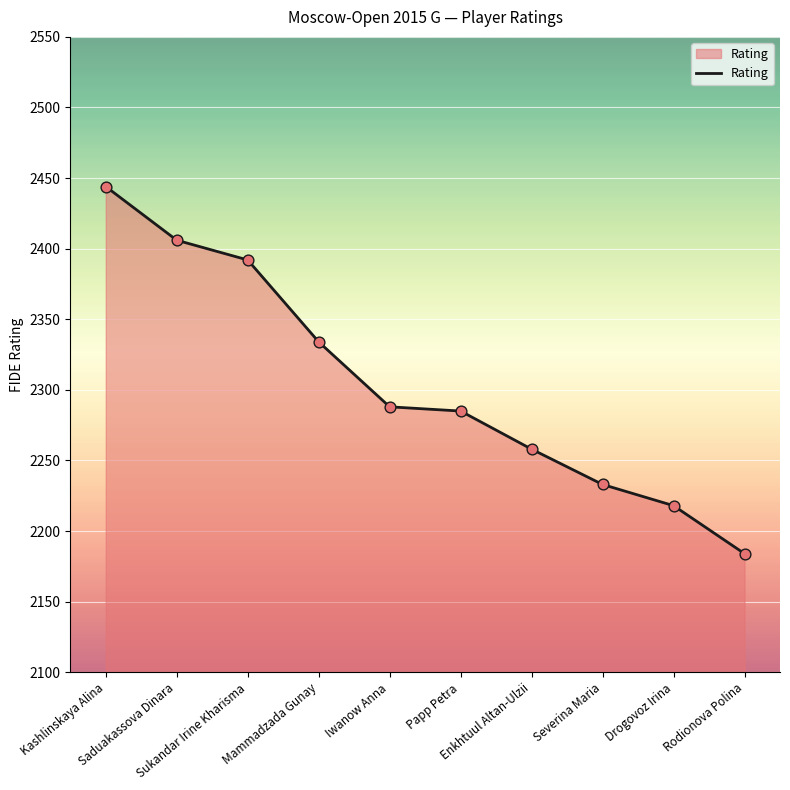

Approximately how many times larger is the value at Severina Maria compared to Kashlinskaya Alina?

0.9